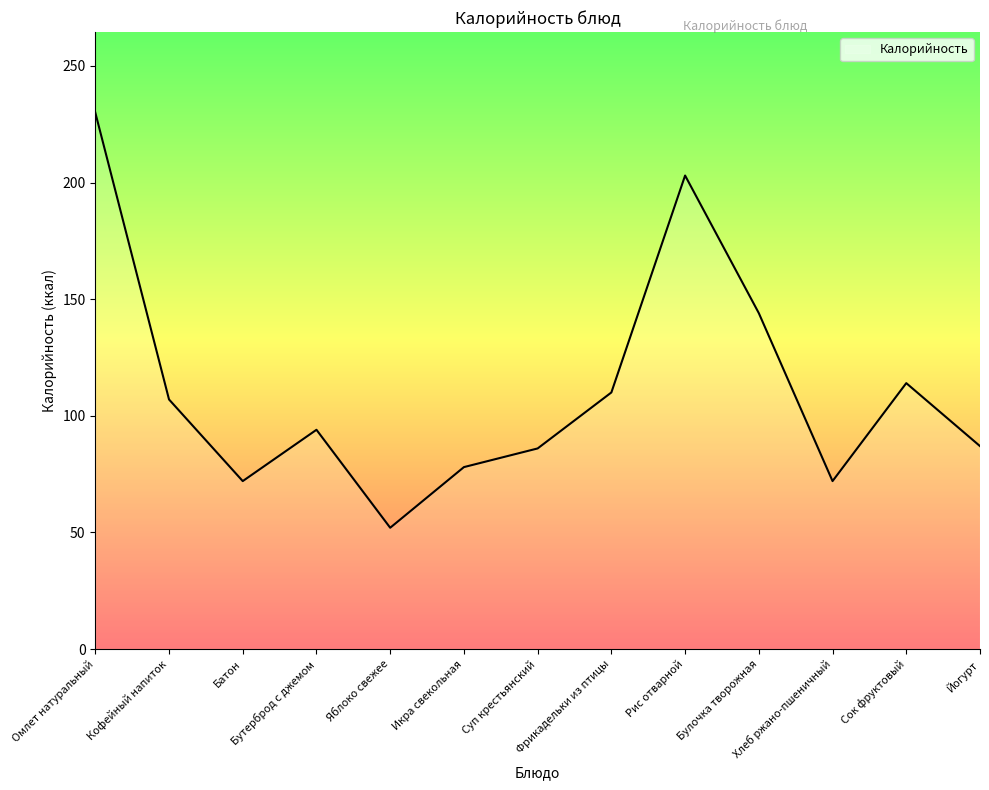

Which category has the lowest value across all series?

Яблоко свежее